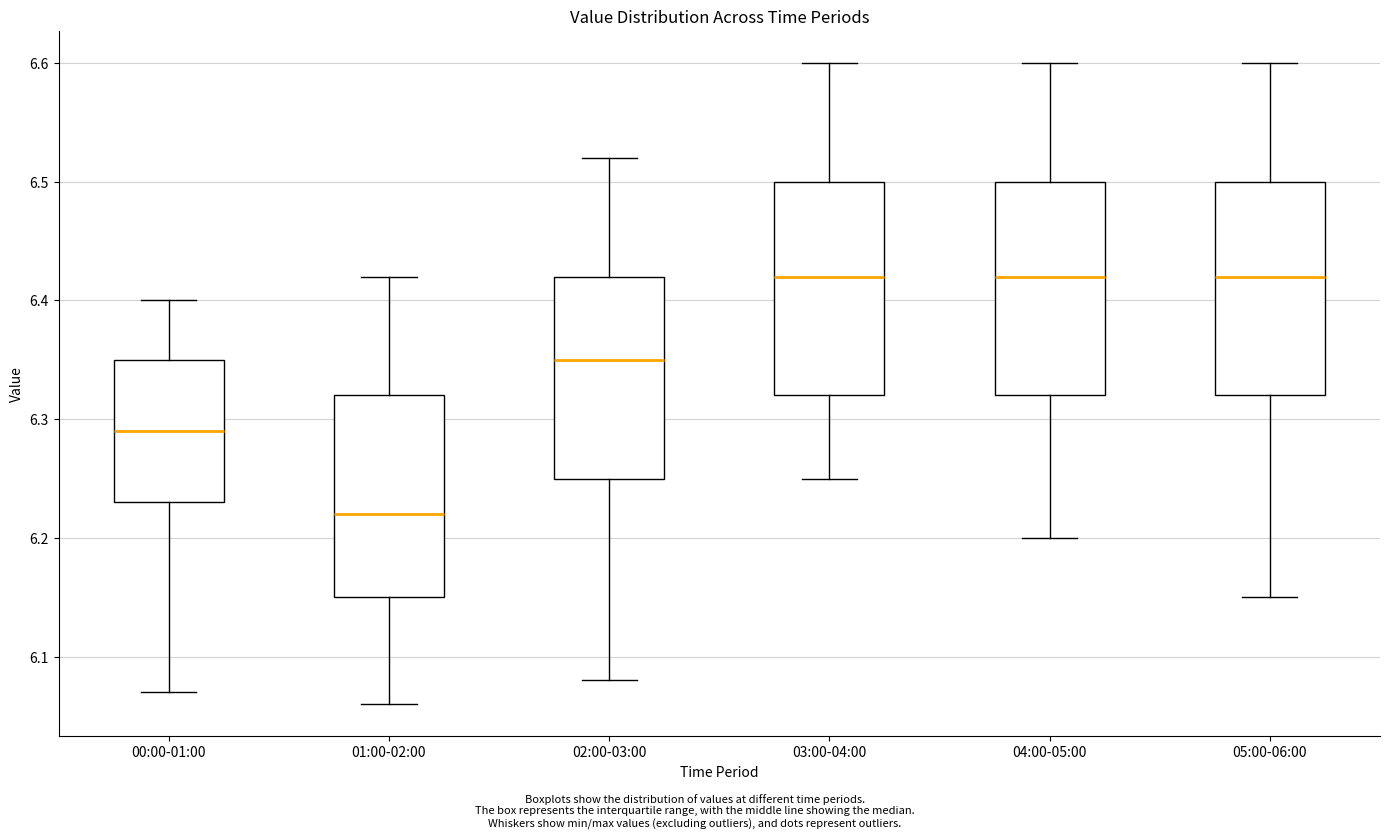

Reading left to right, transcribe this box plot: for each box, give where its median line is, the range the box spans, and where its two whiskers end, as read against the y-axis. The values are not printed on the chart, so give them approximately, as read against the axis.

00:00-01:00: median 6.29, box 6.23 to 6.35, whiskers 6.07 to 6.40
01:00-02:00: median 6.22, box 6.15 to 6.32, whiskers 6.06 to 6.42
02:00-03:00: median 6.35, box 6.25 to 6.42, whiskers 6.08 to 6.52
03:00-04:00: median 6.42, box 6.32 to 6.50, whiskers 6.25 to 6.60
04:00-05:00: median 6.42, box 6.32 to 6.50, whiskers 6.20 to 6.60
05:00-06:00: median 6.42, box 6.32 to 6.50, whiskers 6.15 to 6.60